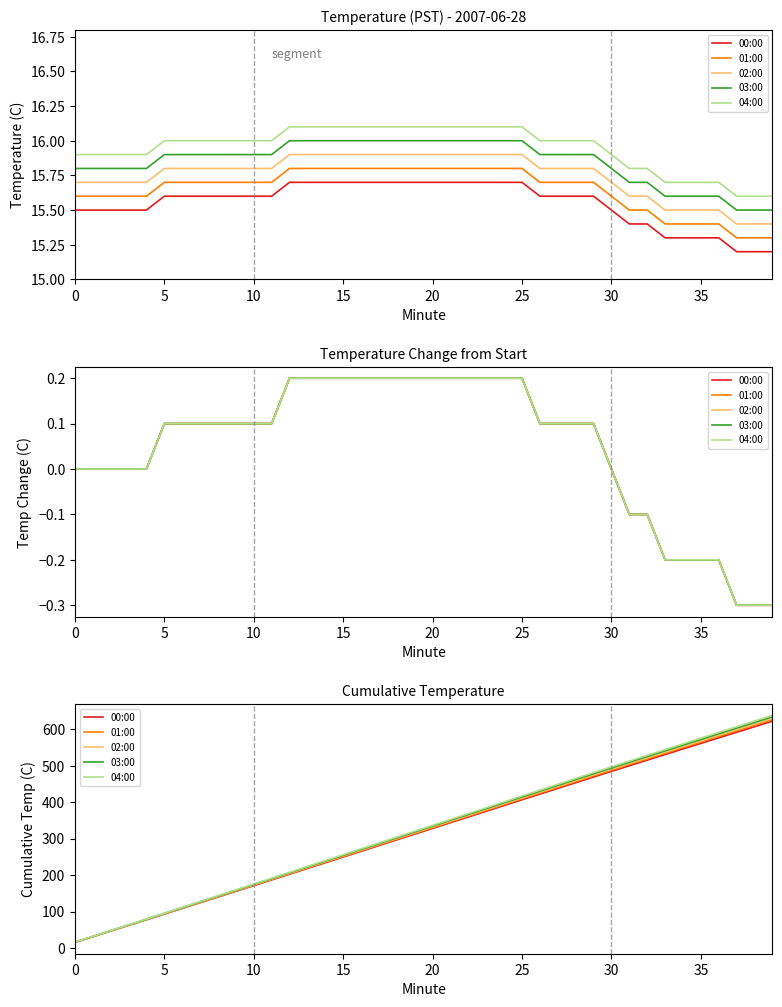

The value of 03:00 at 14 is 238.3. True or false?

True